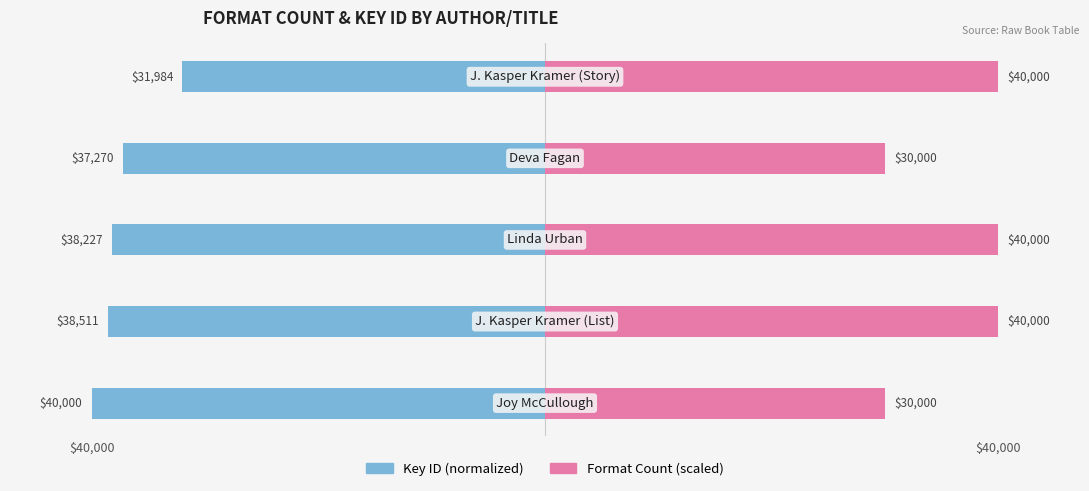

Reading left to right, extract all data points from this chart.

Key ID (normalized): -40000.0	-38510.9	-38226.9	-37270.4	-31983.8
Format Count (scaled): 30000.0	40000.0	40000.0	30000.0	40000.0